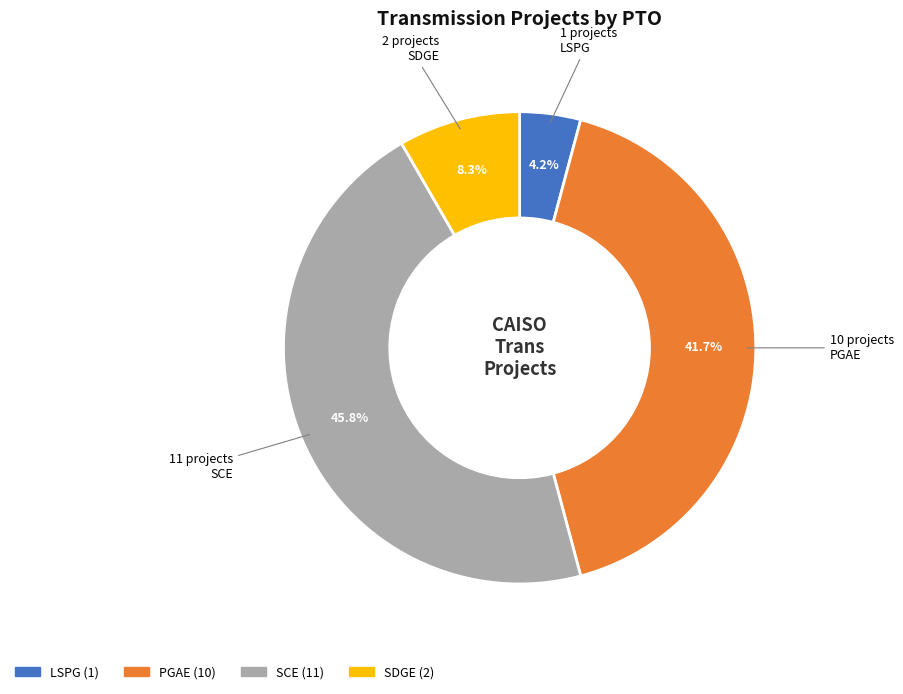

Is it true that SDGE is 16% of the pie?

False